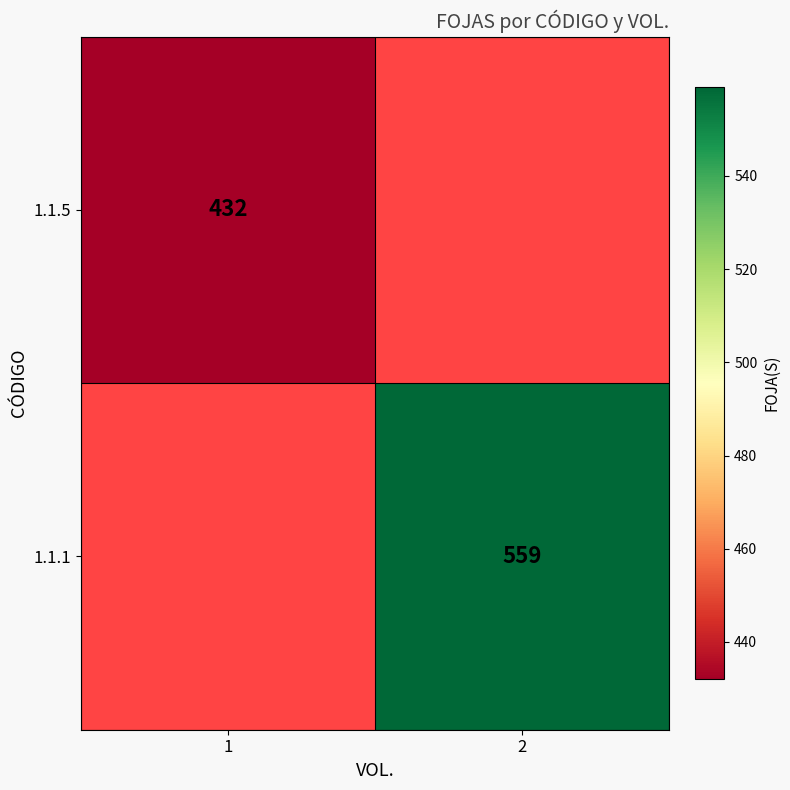

At how many categories does at least one series exceed 432?

1